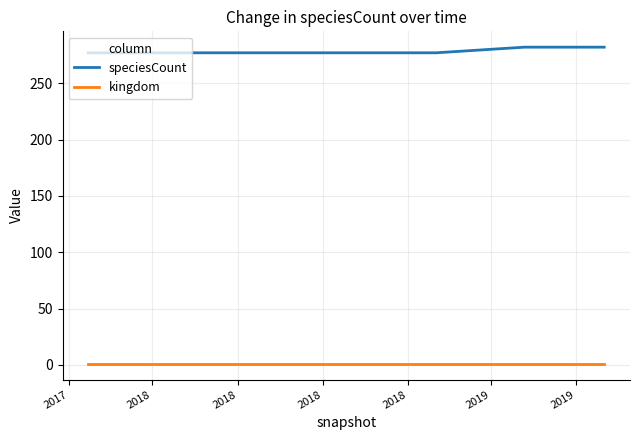

What is the maximum value for speciesCount?

282